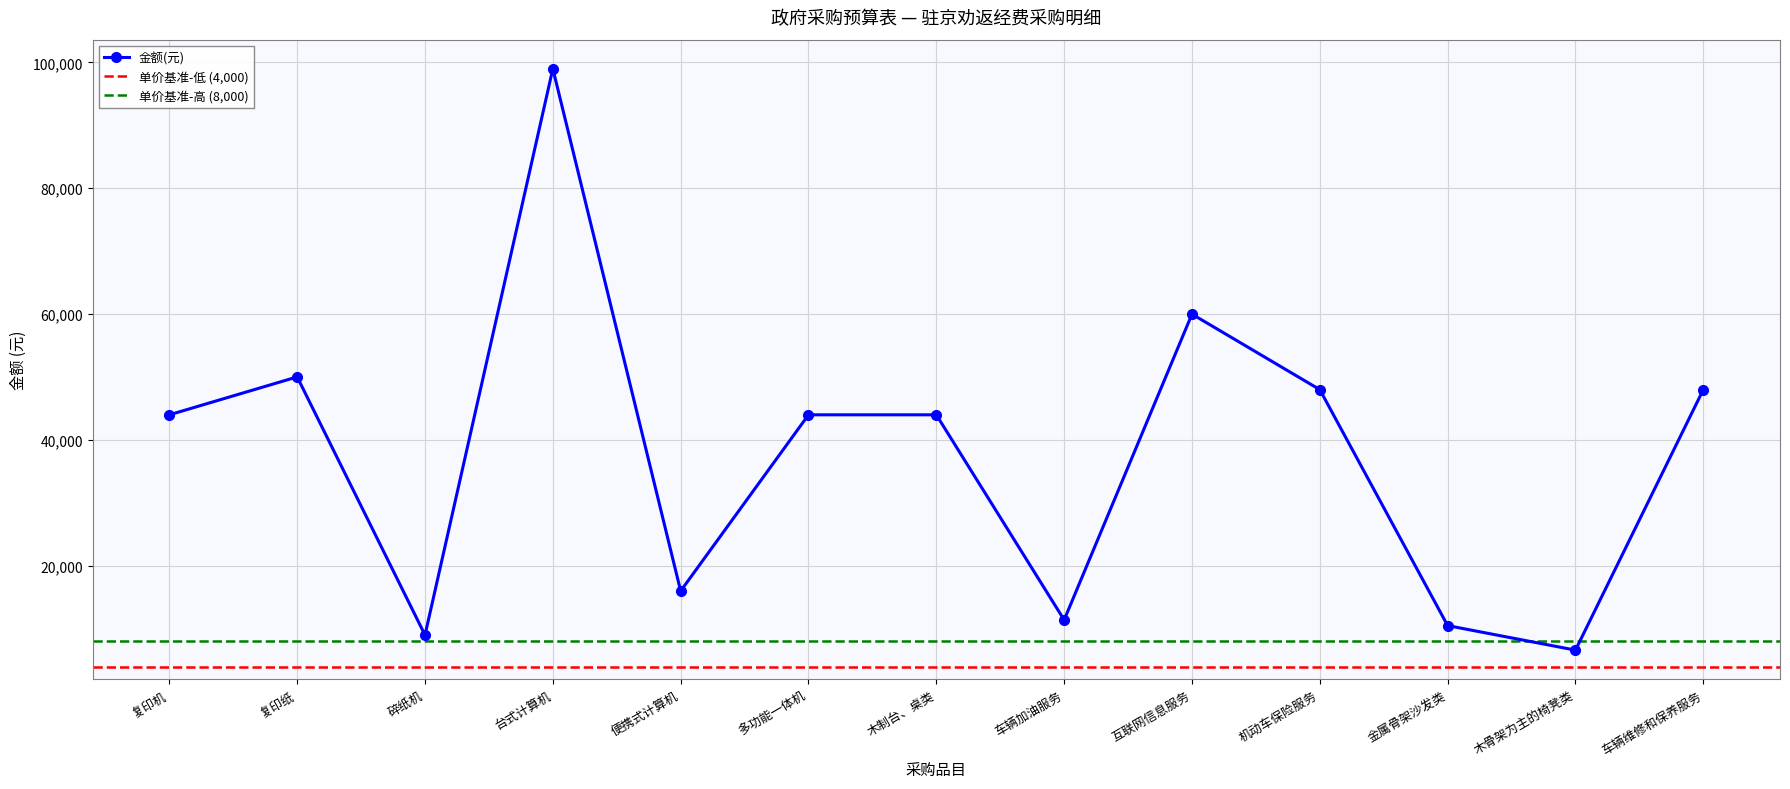

Is this an area chart (filled region under the line)?

No